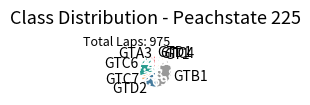

The GTB1 slice represents 1% of the pie. True or false?

False